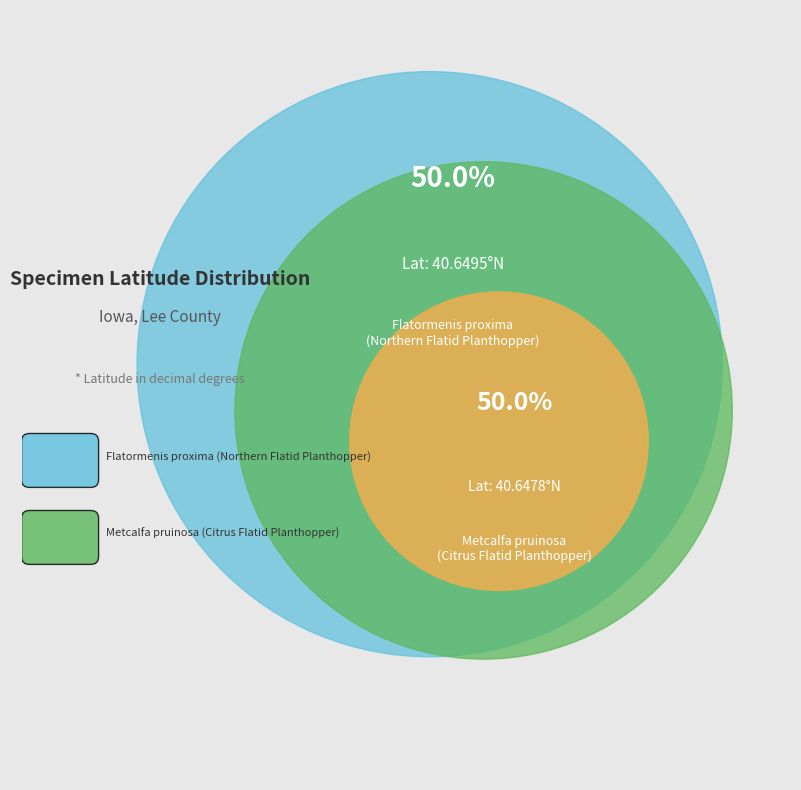

Count the number of slices in the pie.

2